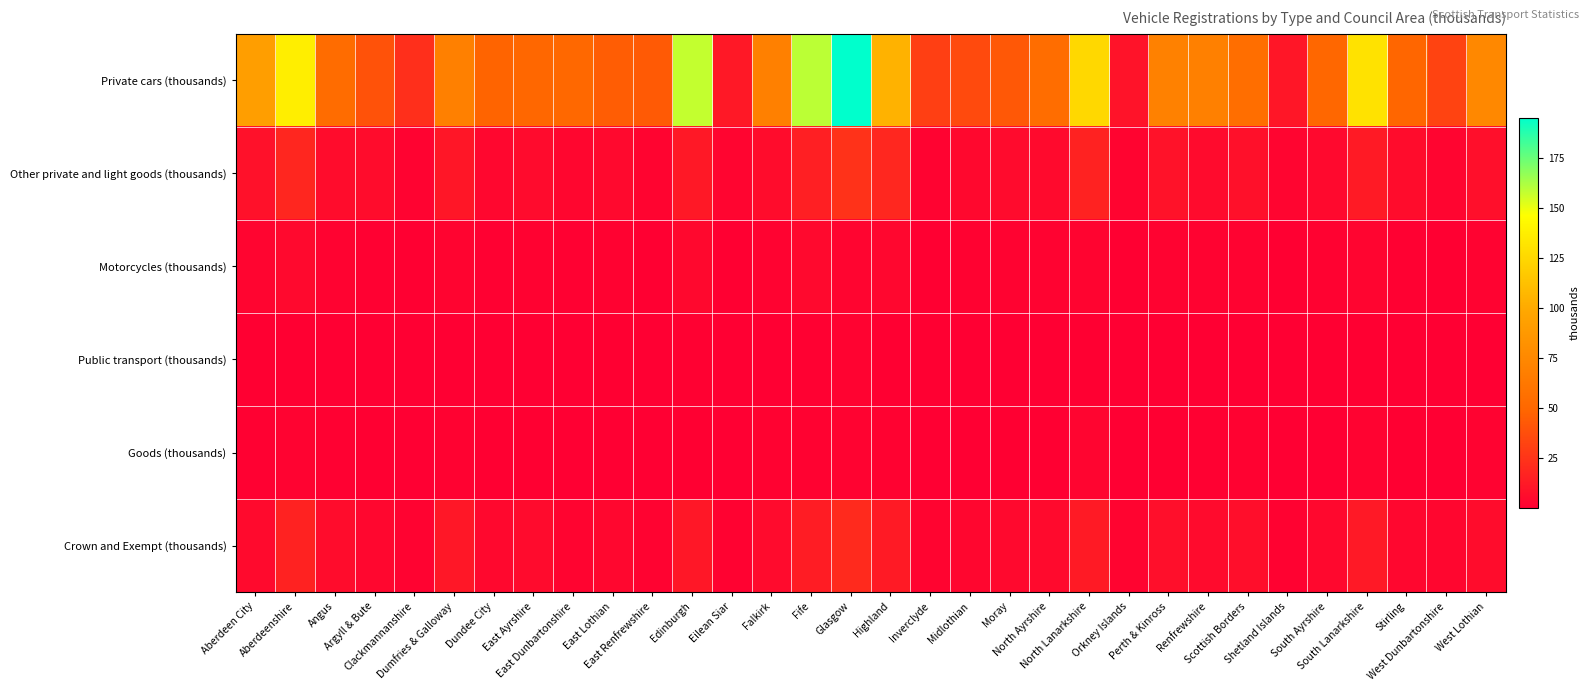

Which series has the largest total across all categories?

Private cars (thousands)